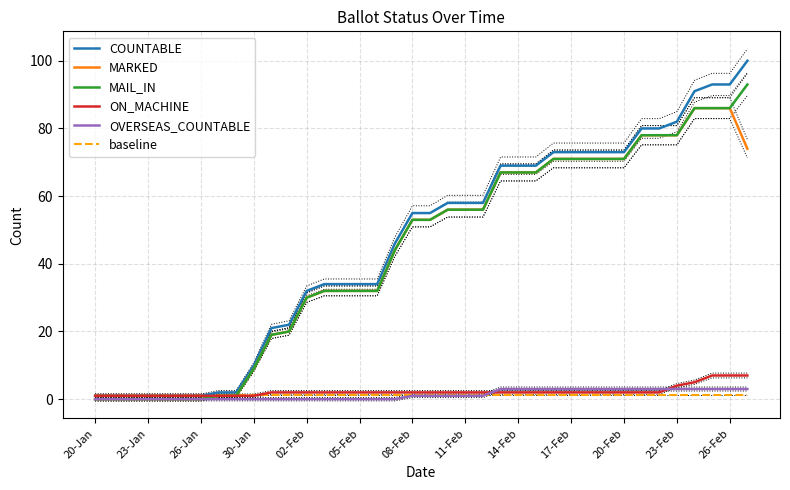

True or false: MAIL_IN has more than 0 interior local peaks.

False